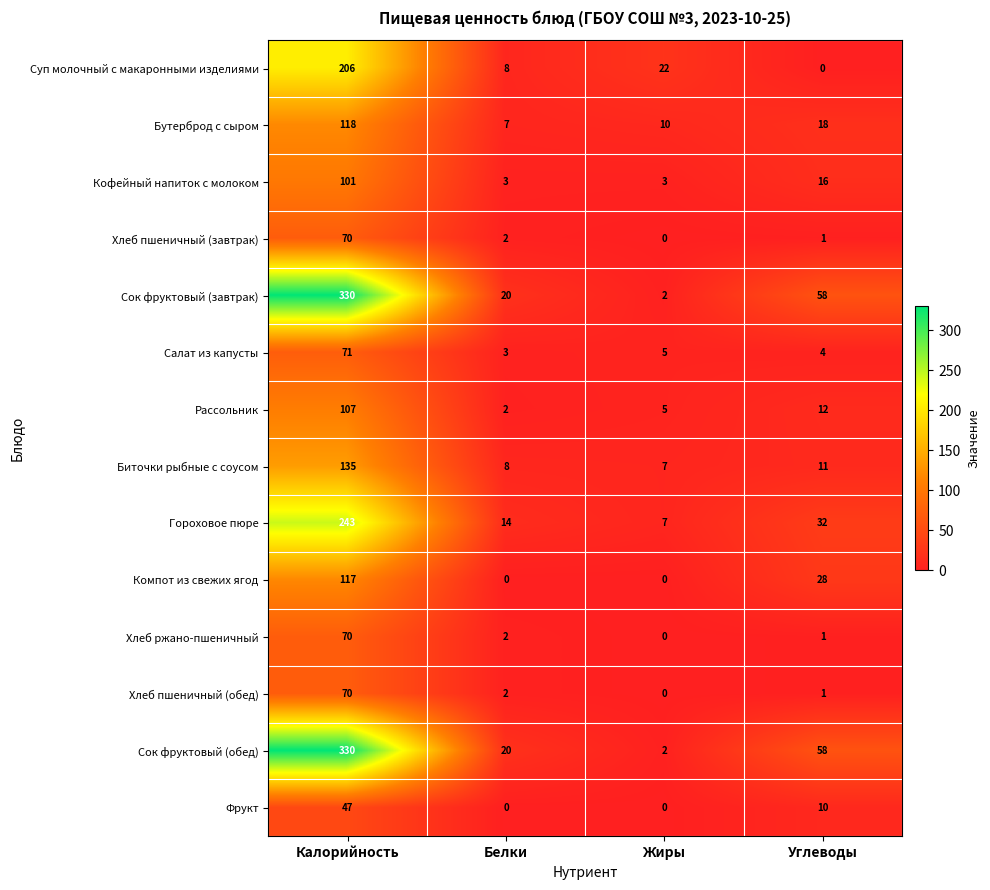

At which label does Хлеб пшеничный (завтрак) first exceed 2?

Калорийность